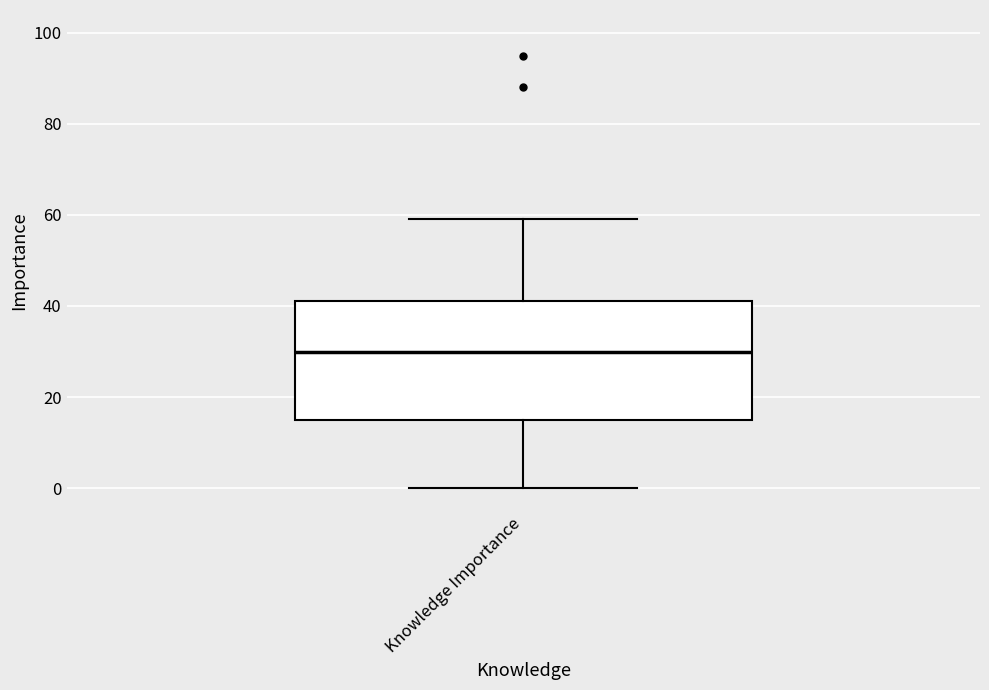

Transcribe this box plot: give where the median line is, the range the box spans, and where the two whiskers end, as read against the y-axis. The values are not printed on the chart, so give them approximately, as read against the axis.

median 30, box 16 to 42, whiskers 0 to 60